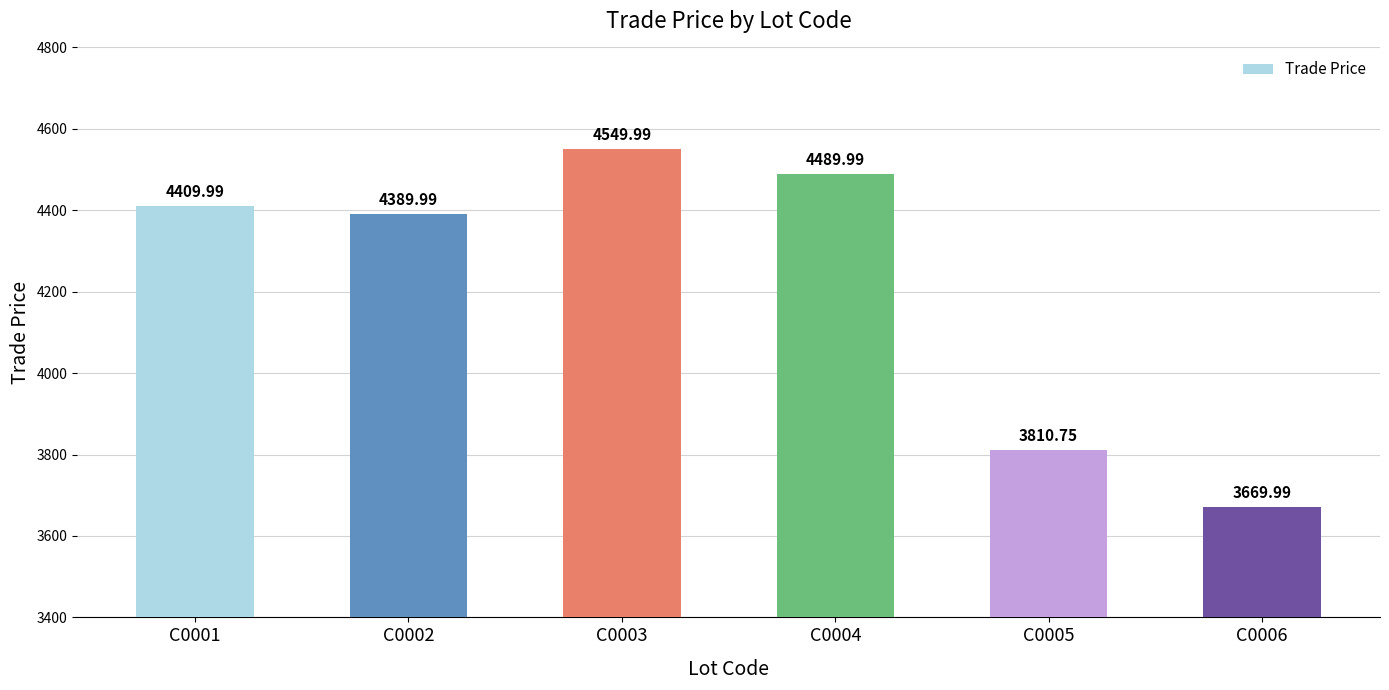

What is the difference between the values at C0002 and C0006?

720.0